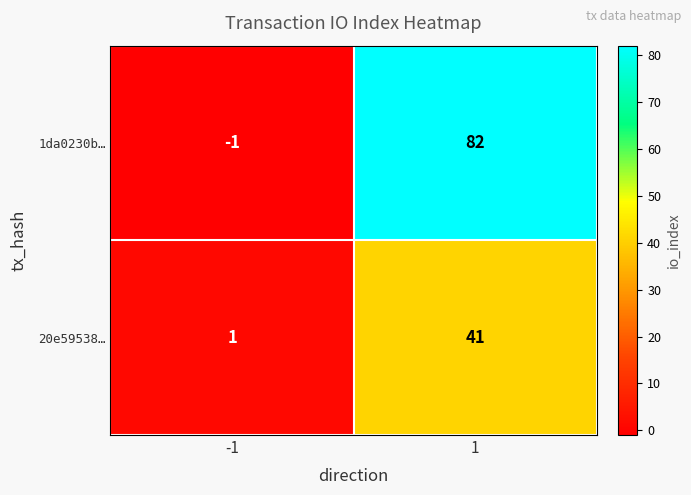

What is the maximum value for 20e59538…?

41